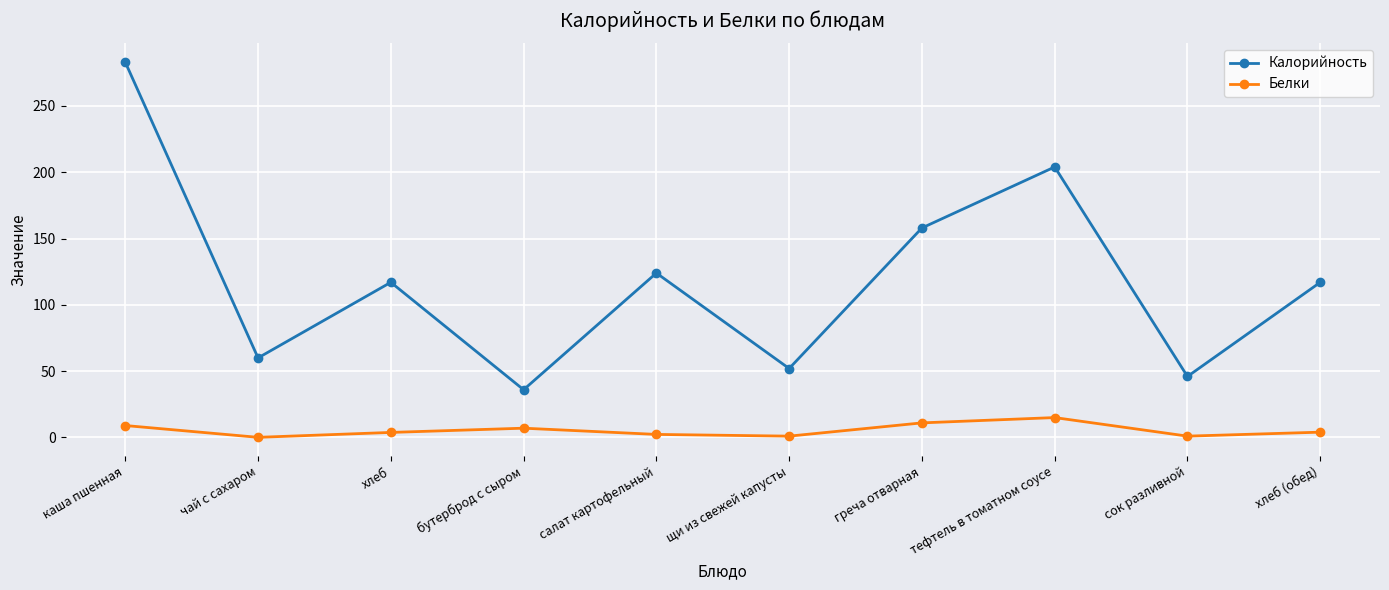

Between каша пшенная and тефтель в томатном соусе, which series saw the biggest shift?

Калорийность